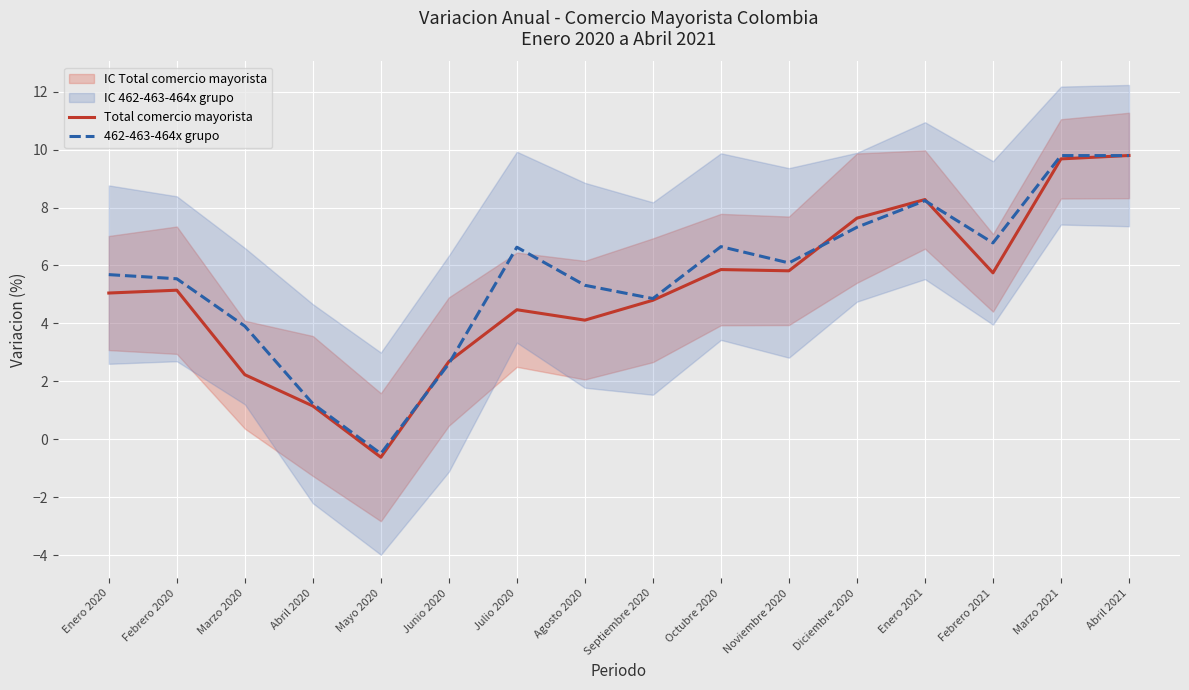

How many data points in Total comercio mayorista are less than 5?

7